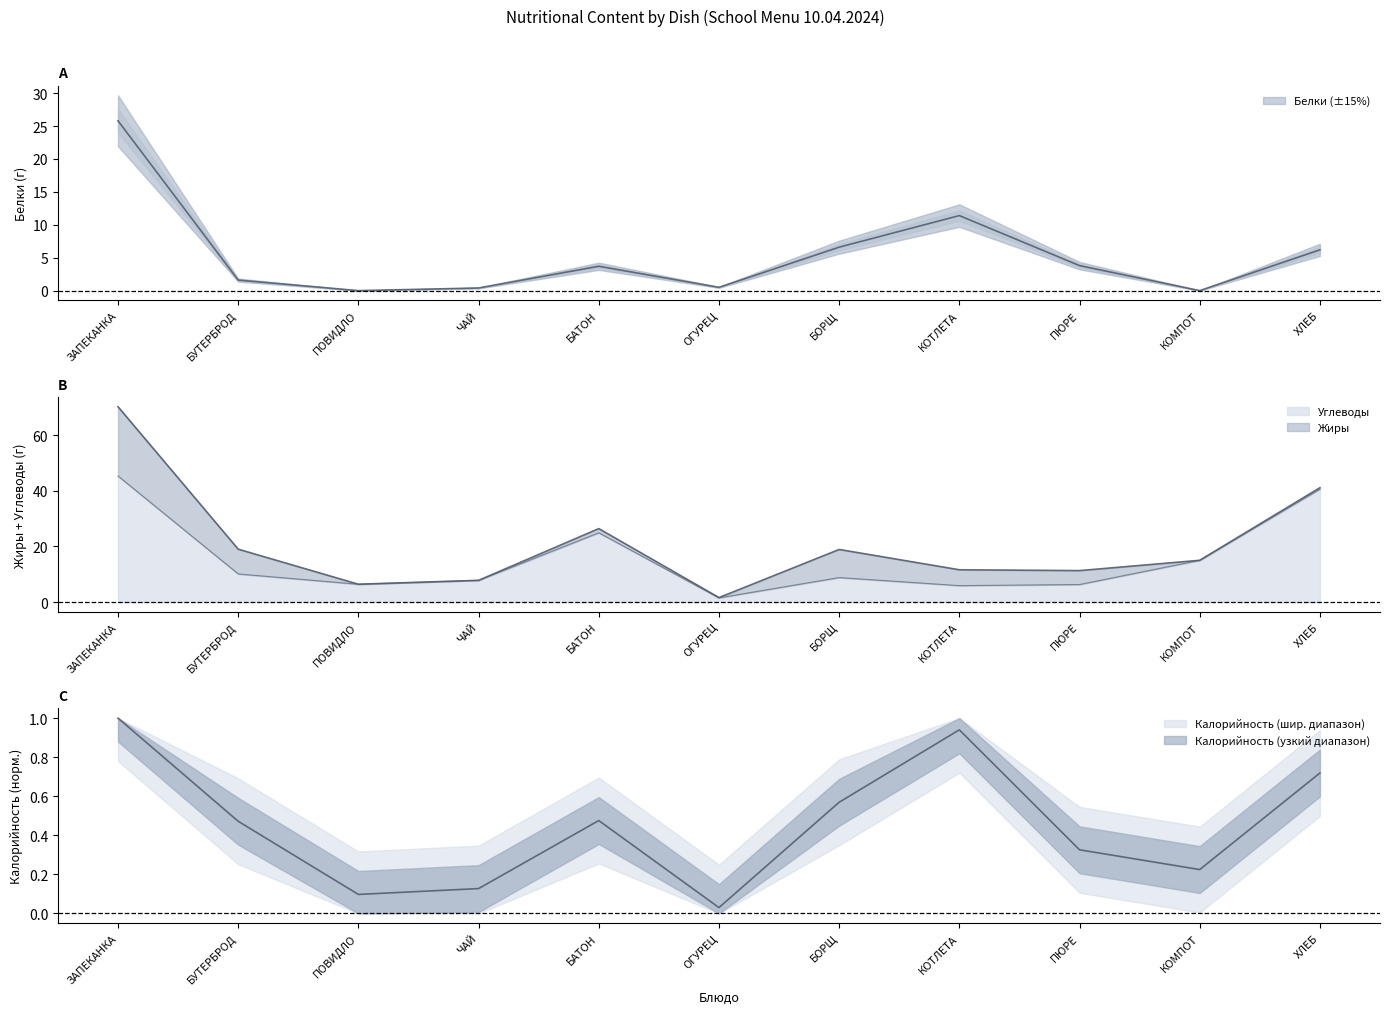

The value of Углеводы at ПЮРЕ is 9.1. True or false?

False